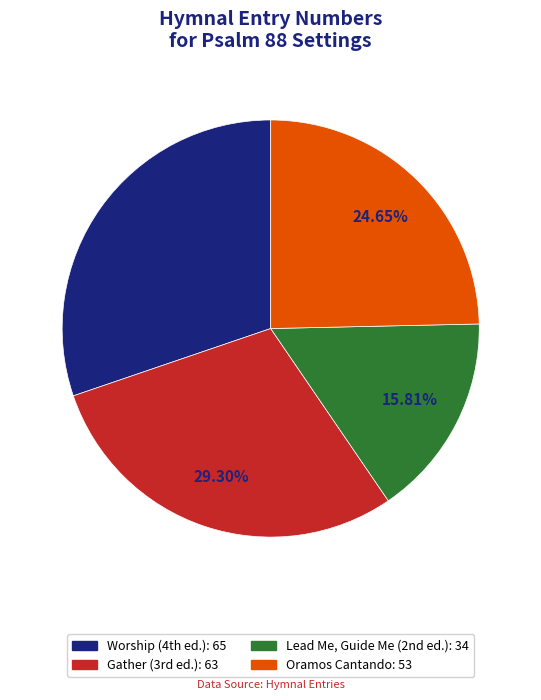

Is there any slice that represents more than half of the pie?

No